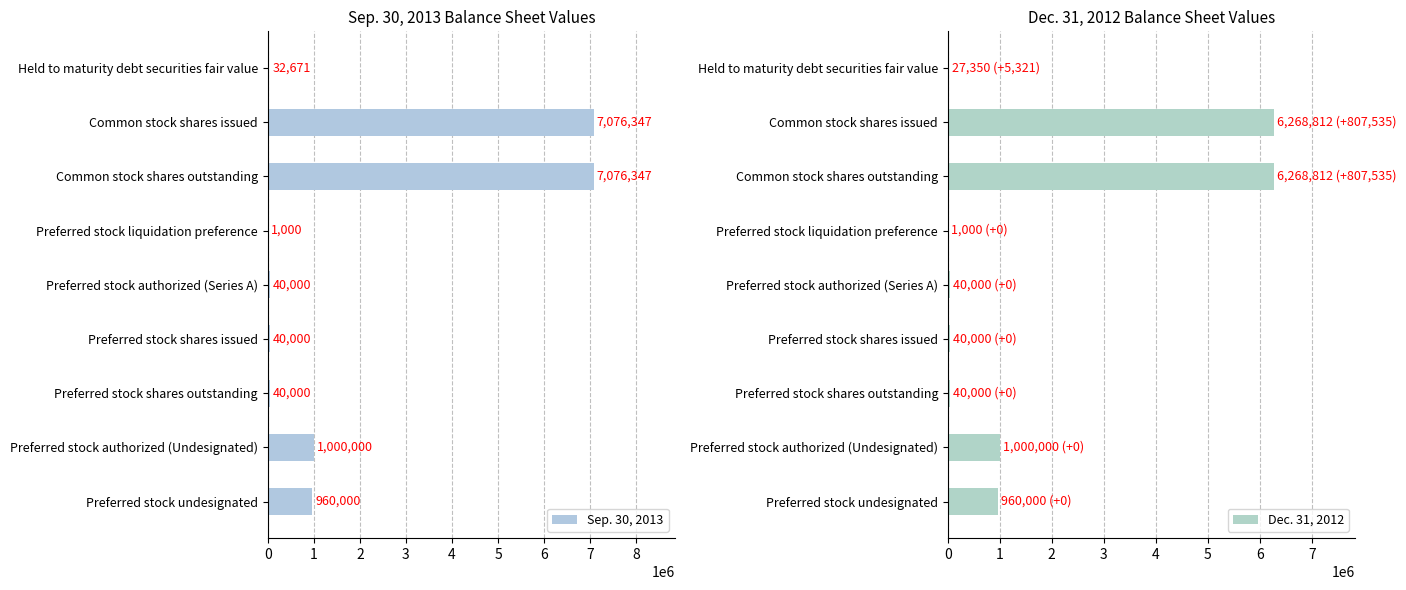

What is the highest value of the Sep. 30, 2013 series?

7076347